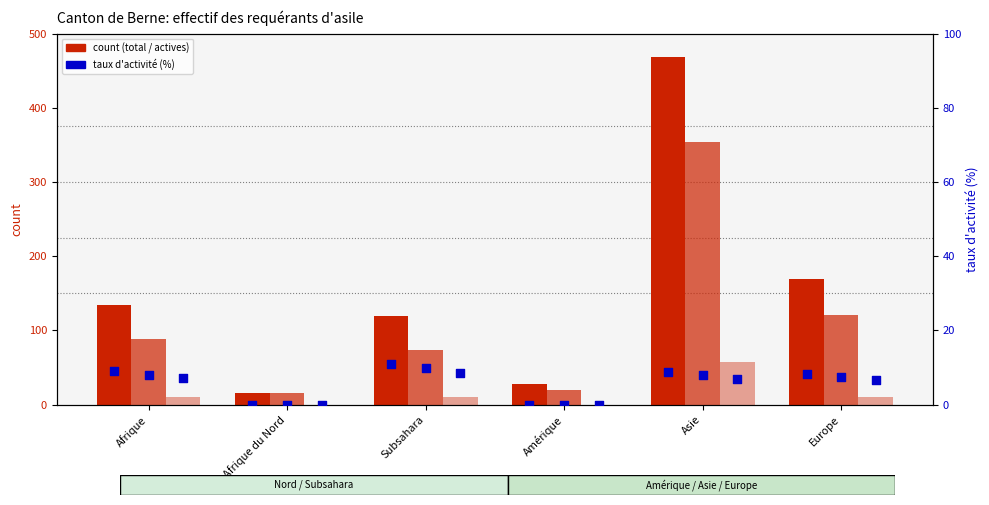

What is the total value across all series at Amérique?

48.0